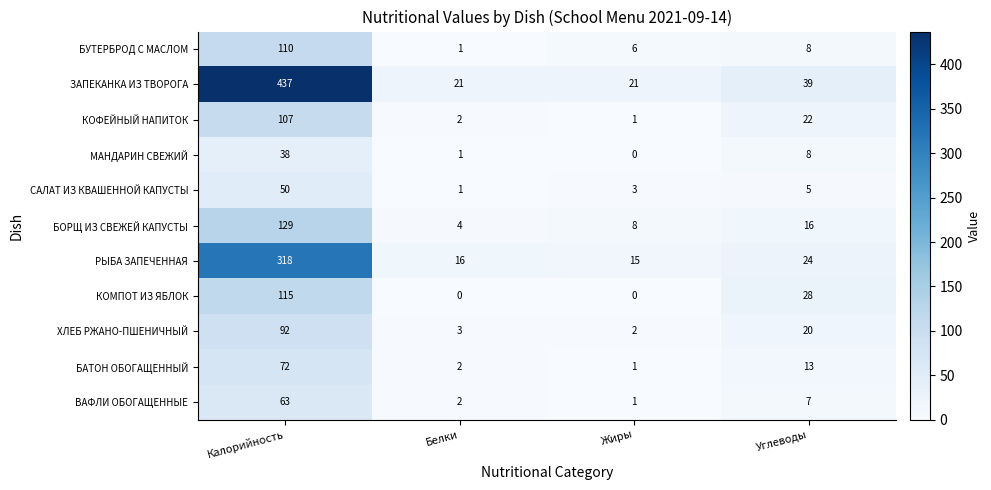

What is the highest value of the ВАФЛИ ОБОГАЩЕННЫЕ series?

63